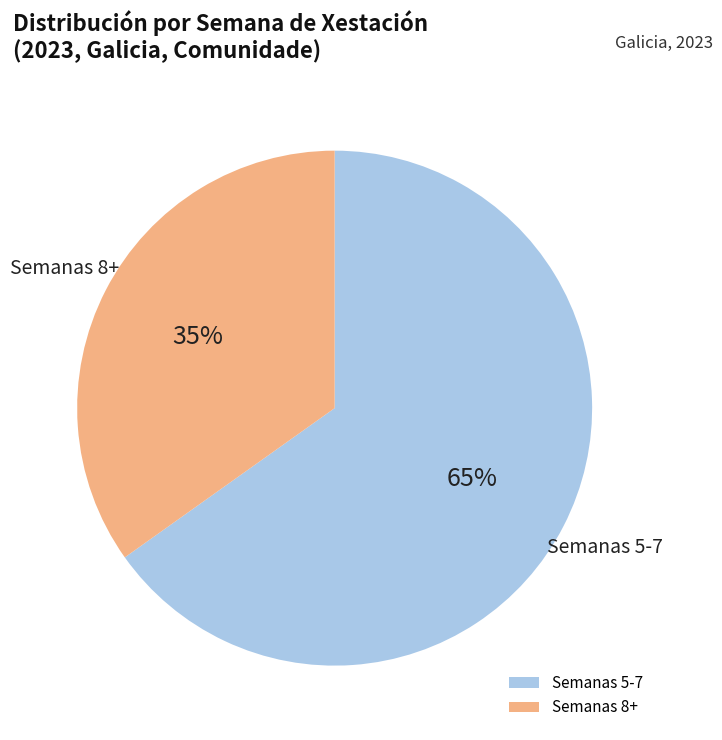

How many segments does this pie chart have?

2